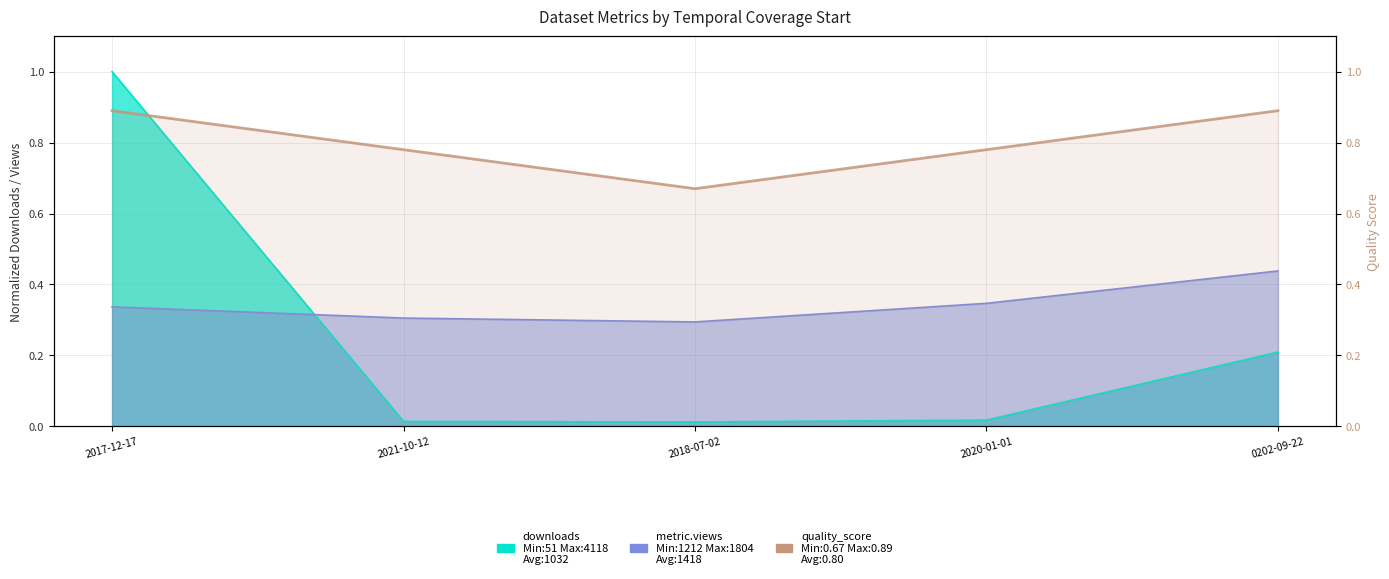

What is the value of the 4th point from the left?

0.8